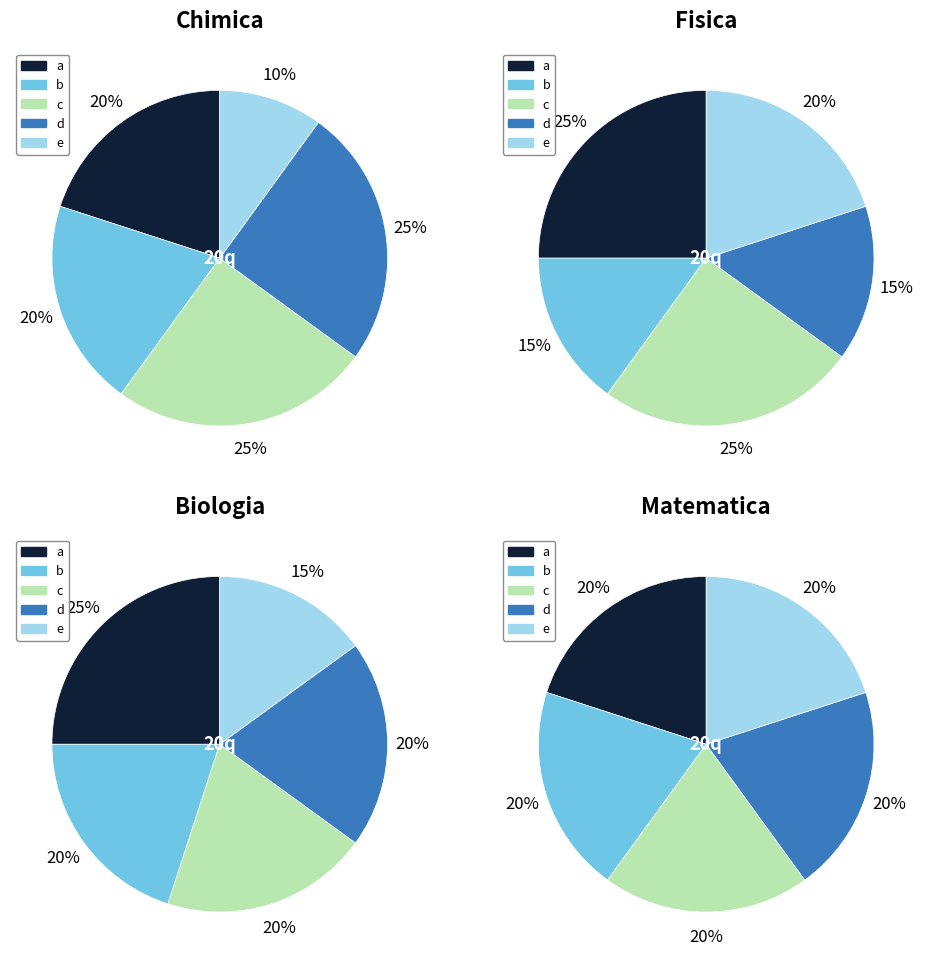

To the nearest percent, what portion does a represent?

25%